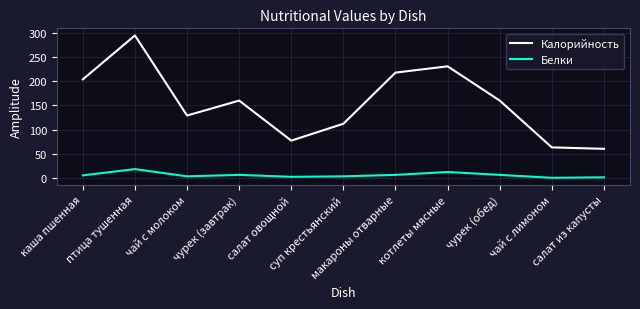

Rank the series by their maximum value, from lowest to highest.

Белки, Калорийность